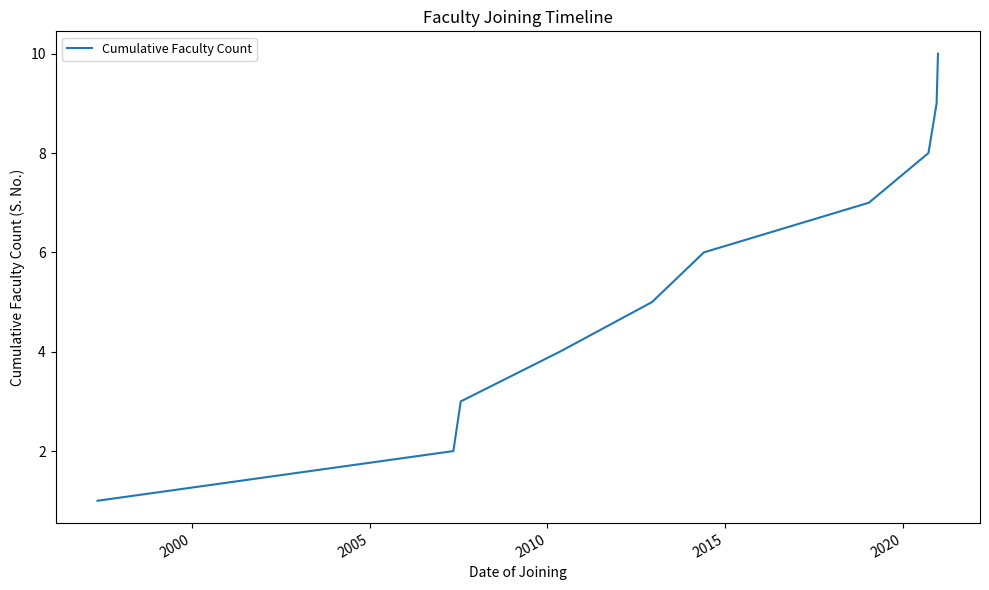

What is the greatest value displayed?

10